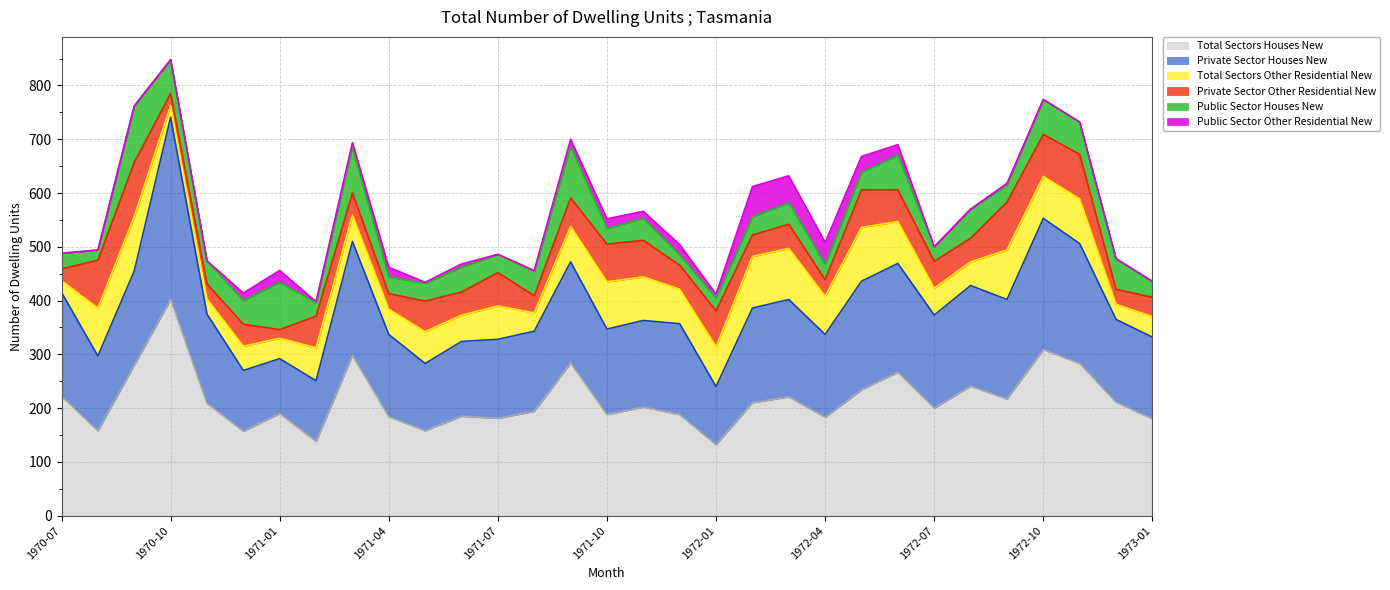

Between 1972-12 and 1970-09, which is larger?

1970-09